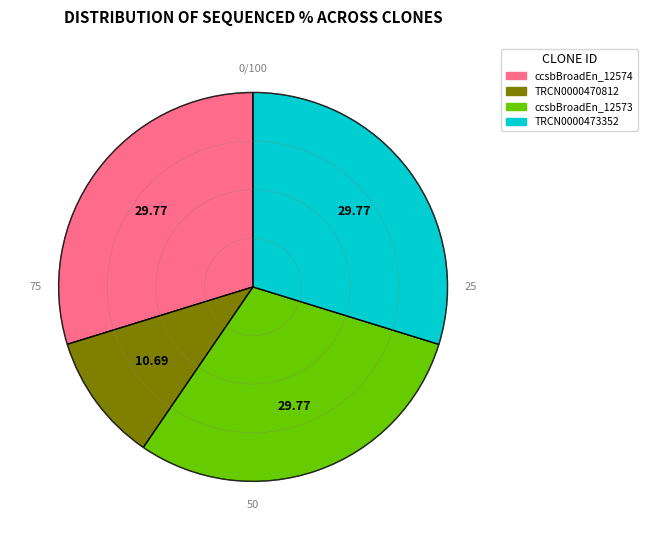

Which has a higher value, ccsbBroadEn_12573 or TRCN0000473352?

ccsbBroadEn_12573